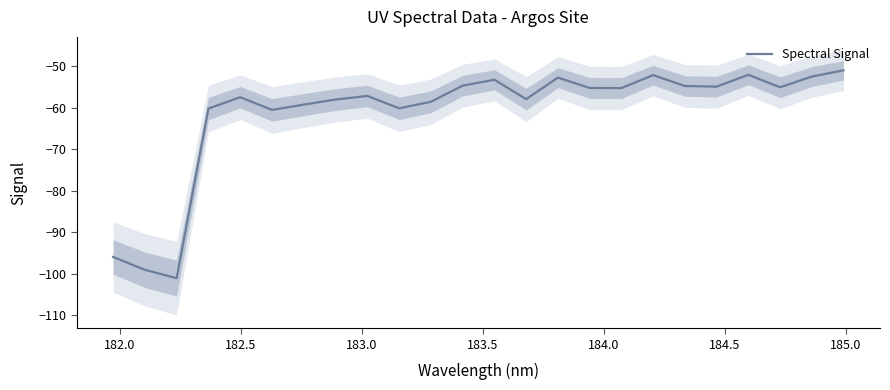

What is the maximum value for Spectral Signal?

-50.9